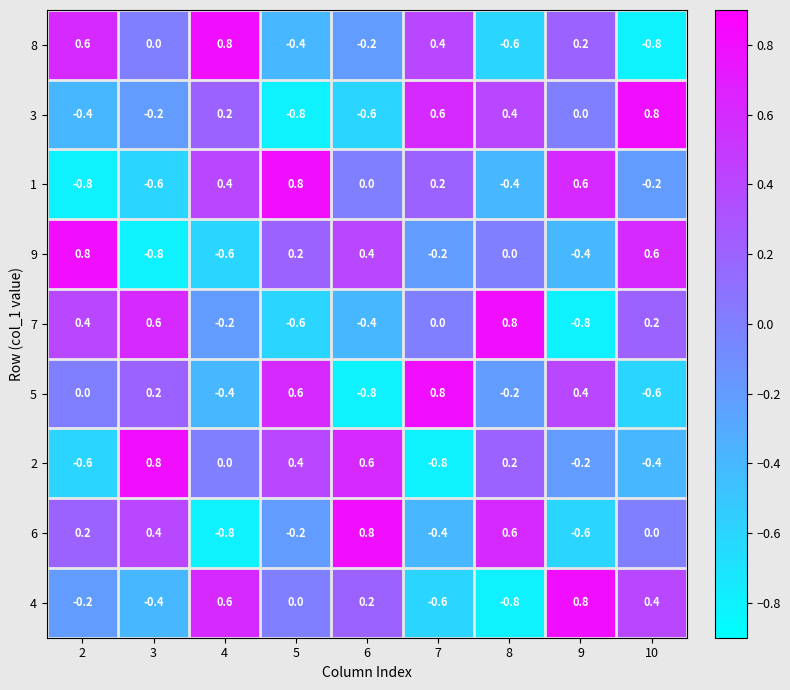

Between 6 and 7, which series saw the biggest shift?

5